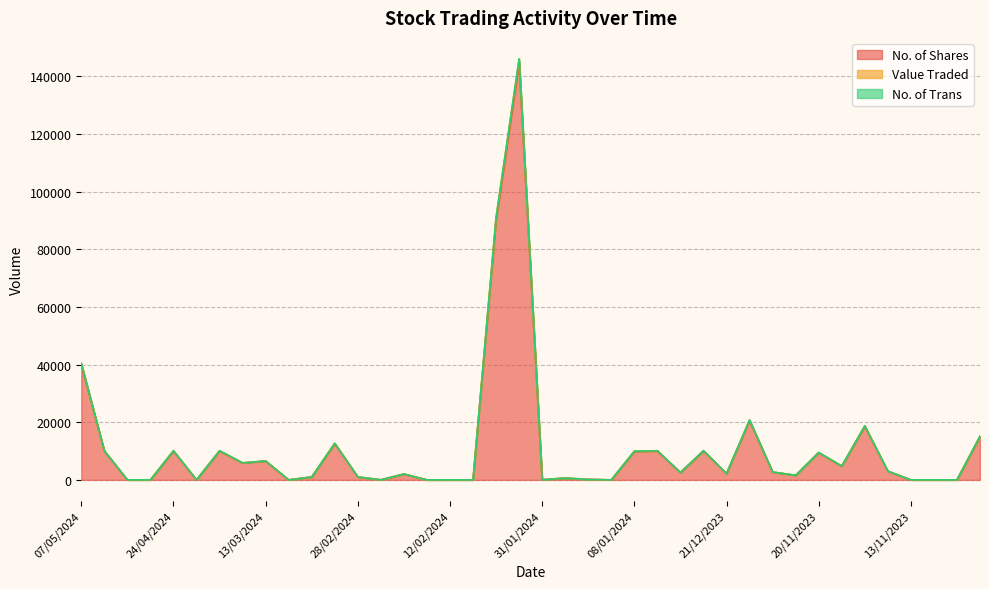

What is the difference between the second highest and minimum values in the No. of Shares series?

90098